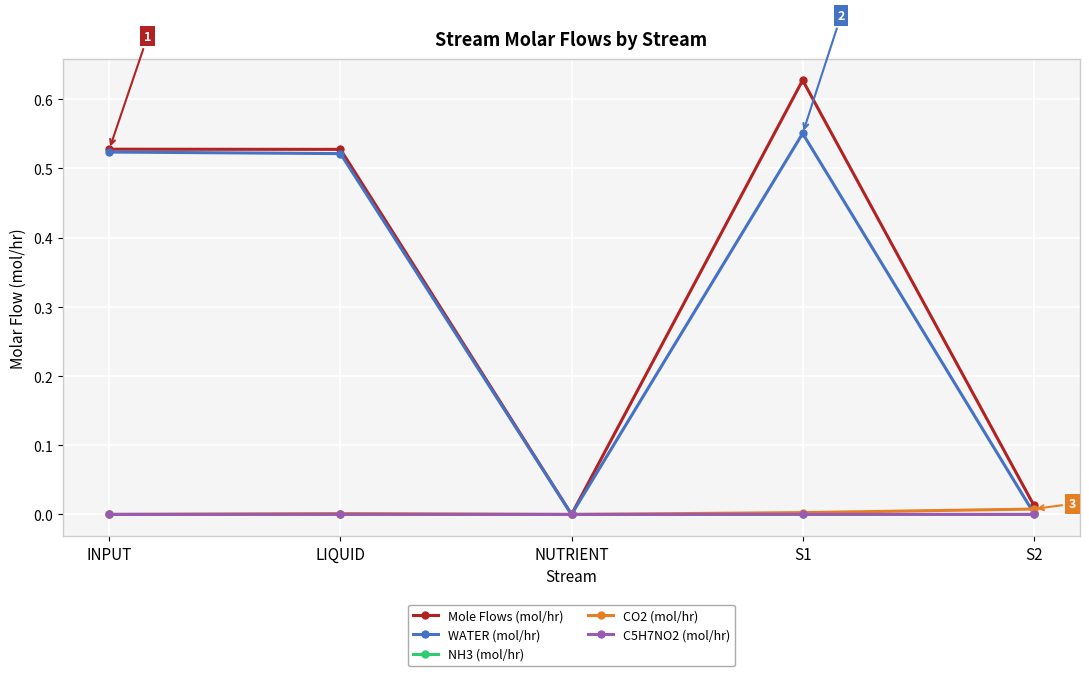

Which series has the widest spread of values?

Mole Flows (mol/hr)